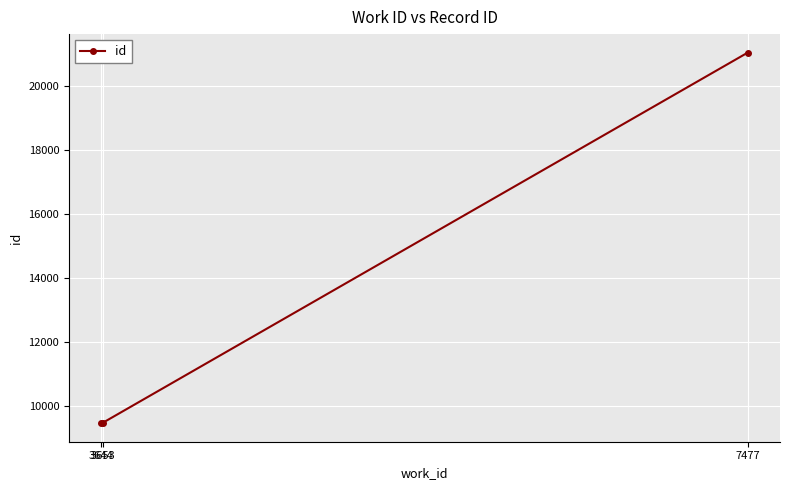

What is the value of the 2nd point from the left?

9481